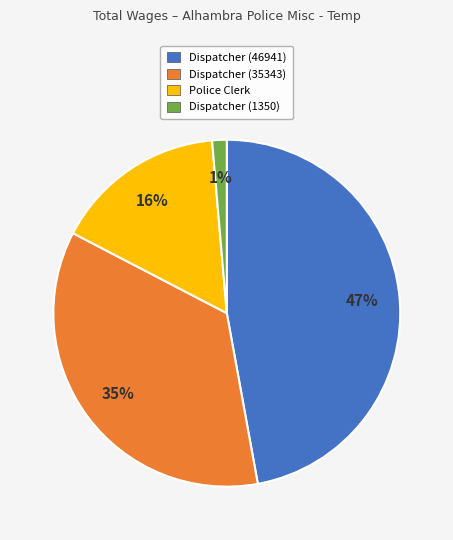

Is the sum of Dispatcher (35343) and Police Clerk greater than half?

Yes